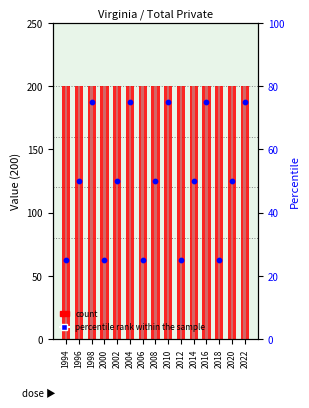

At how many categories does at least one series exceed 175?

15